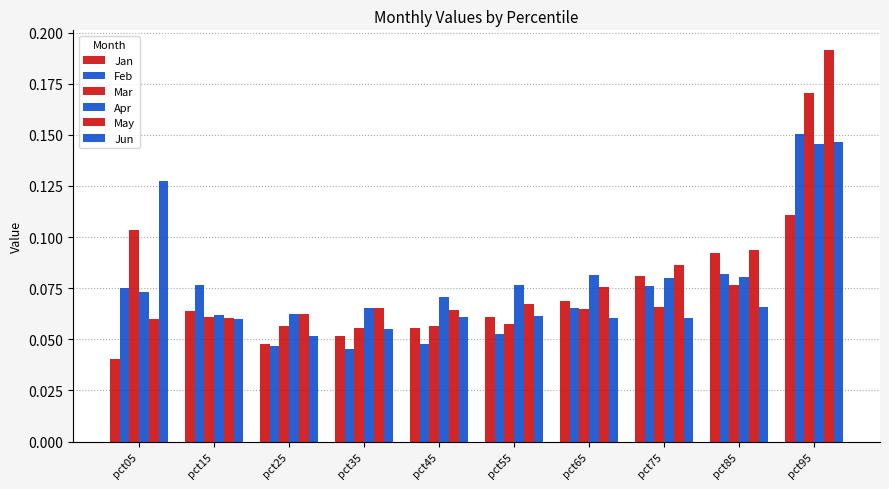

How many bars are there in each group?

6